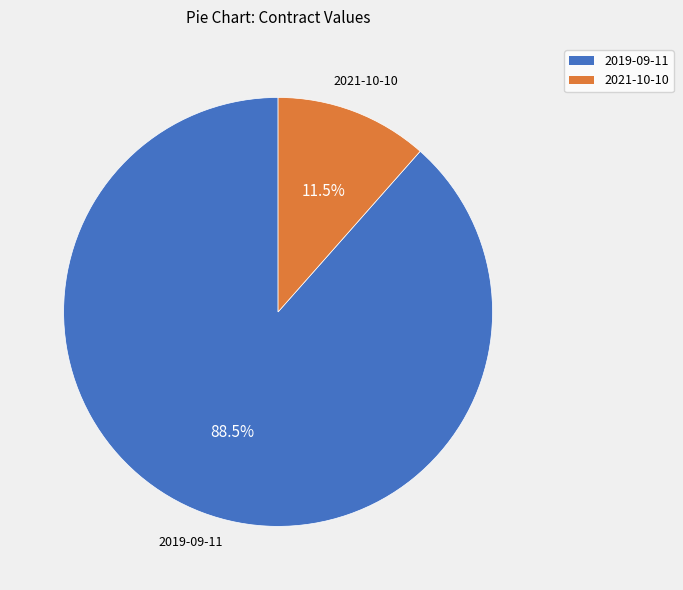

What is the ratio of the value at 2019-09-11 to the value at 2021-10-10?

7.7